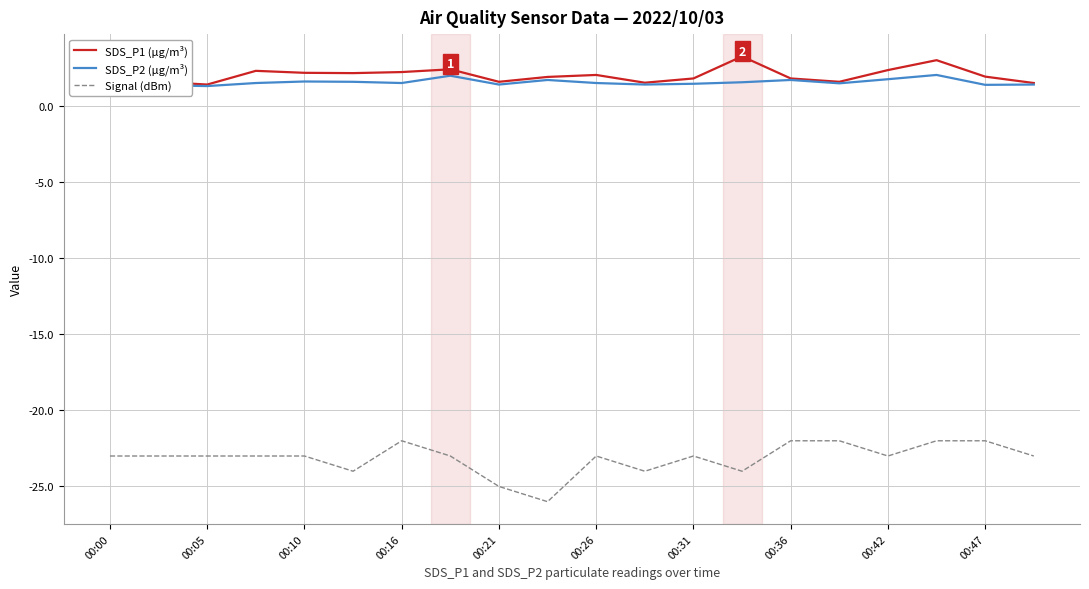

True or false: SDS_P1 (µg/m³) and Signal (dBm) intersect in this chart.

False